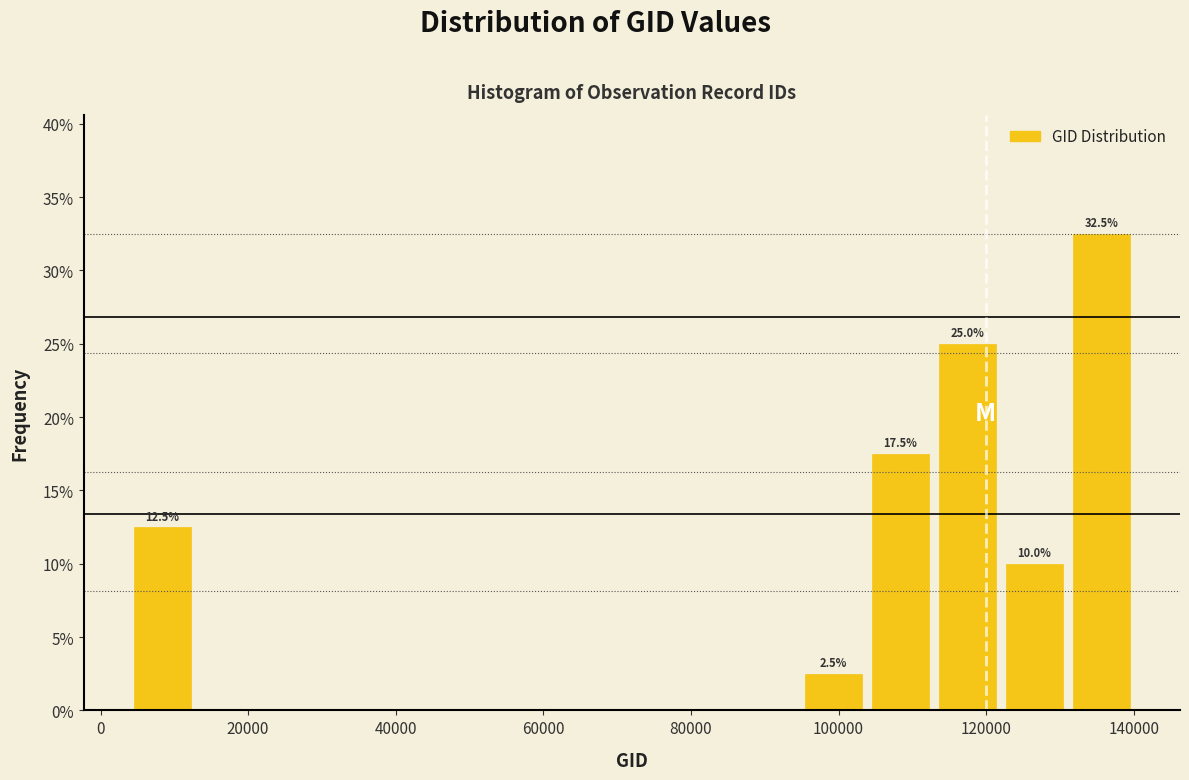

Over which range of the x-axis is the bar tallest?

132000 to 140000